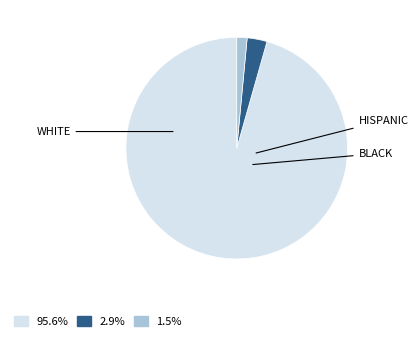

How many segments does this pie chart have?

3